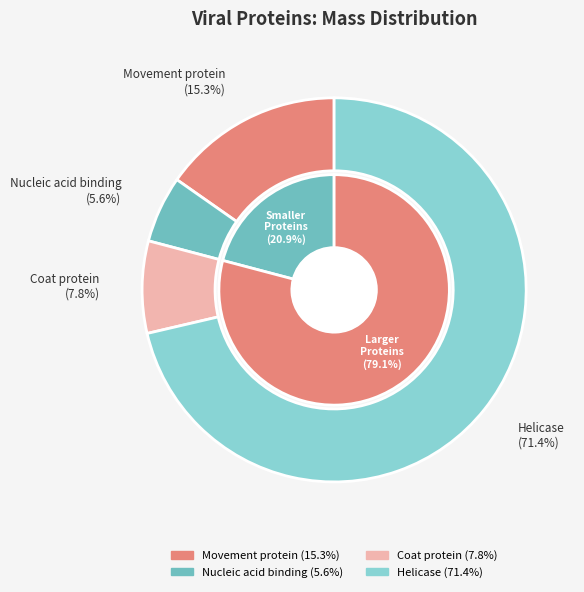

Rank the categories by value from lowest to highest.

Nucleic acid binding, Coat protein, Movement protein, Helicase